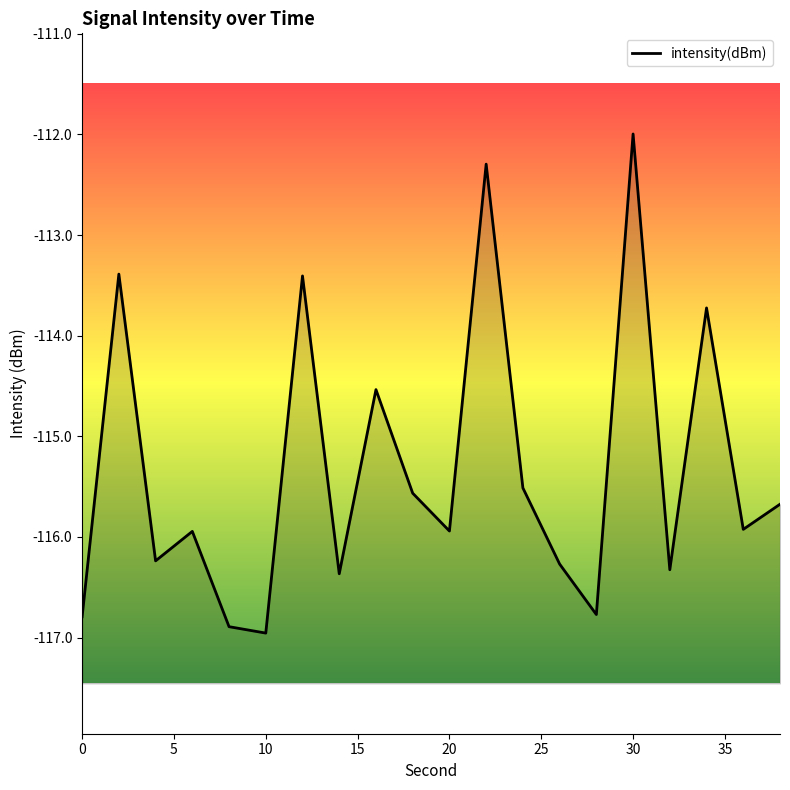

What is the greatest value displayed?

-112.0